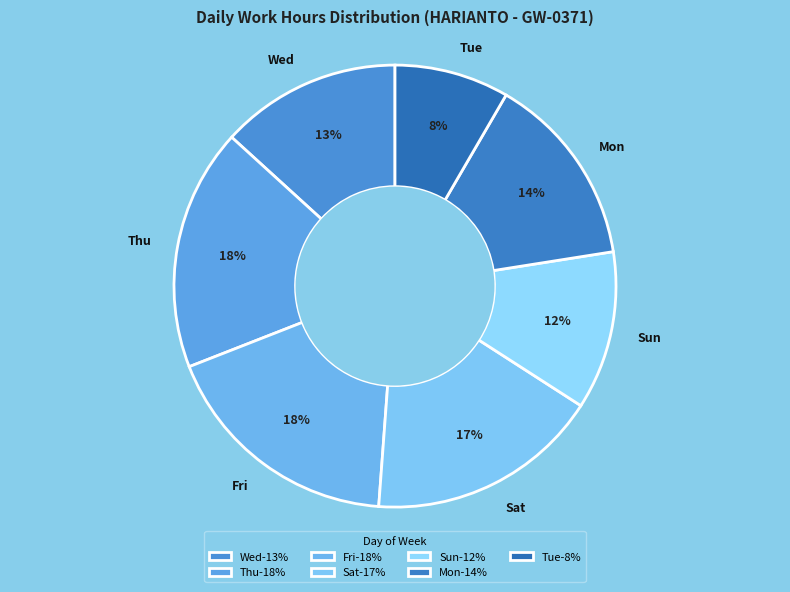

Does any single category account for the majority?

No